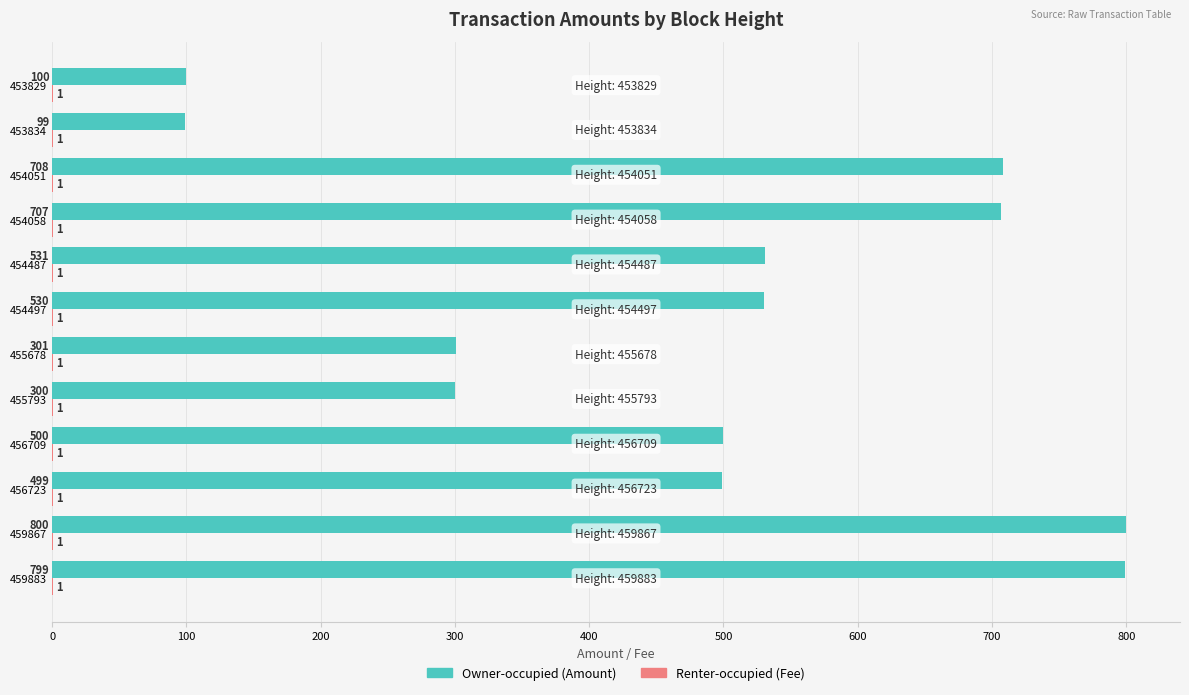

What is the sum of the Owner-occupied (Amount) values at 453829 and 459867?

900